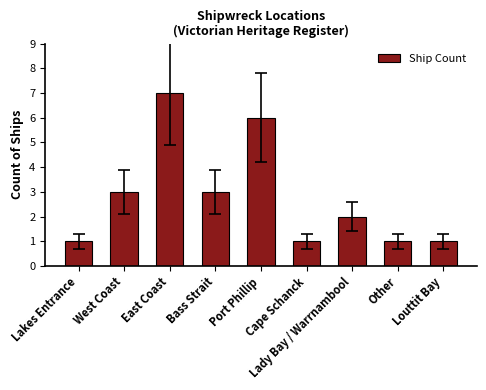

How many values are between 1 and 3?

7